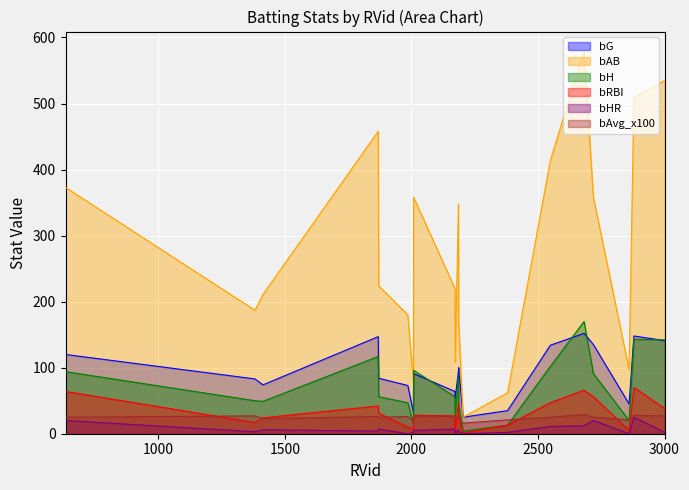

Reading right to left, extract all data points from this chart.

bG: 141	148	45	135	152	134	35	25	100	95	54	64	91	32	73	84	147	74	83	120
bAB: 535	509	97	358	580	414	62	25	167	348	108	220	358	76	180	224	458	211	187	373
bH: 142	143	20	91	170	102	13	4	44	90	25	56	96	15	47	56	117	49	50	94
bRBI: 38	70	5	56	66	47	13	1	24	47	3	27	28	7	10	31	42	24	17	64
bHR: 2	25	0	20	12	11	2	0	4	6	0	7	5	2	0	7	4	6	3	20
bAvg_x100: 27	28	21	25	29	25	21	16	26	26	23	26	27	20	26	25	26	23	27	25